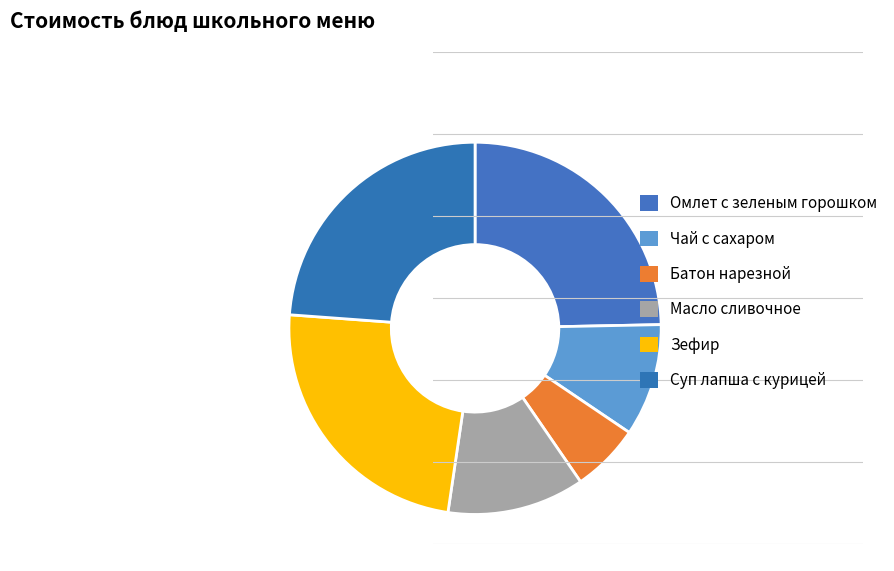

Approximately how many times larger is the value at Омлет с зеленым горошком compared to Батон нарезной?

4.1